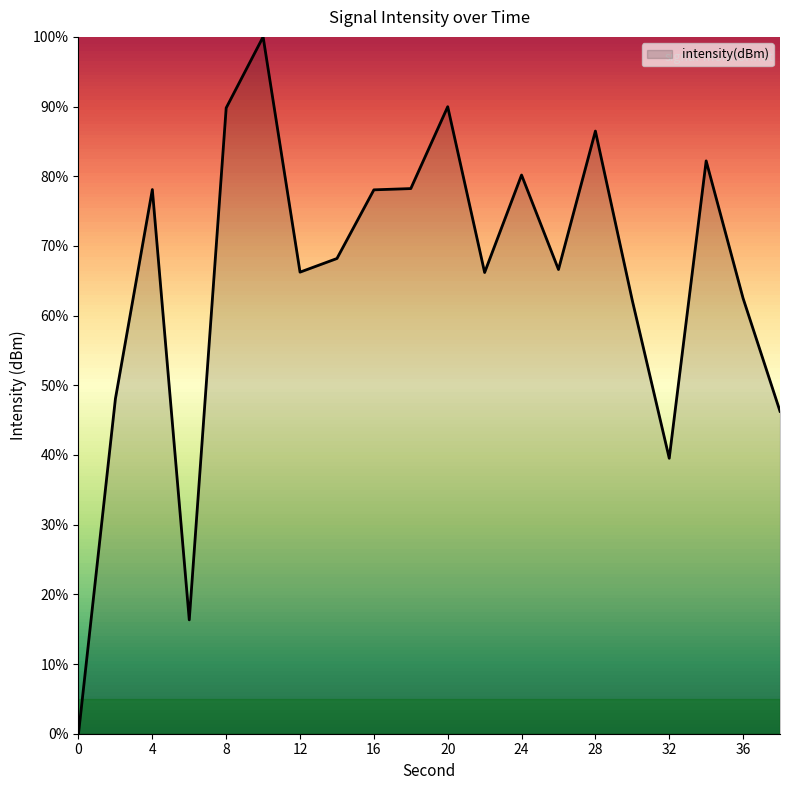

What is the maximum value shown in the chart?

100.0